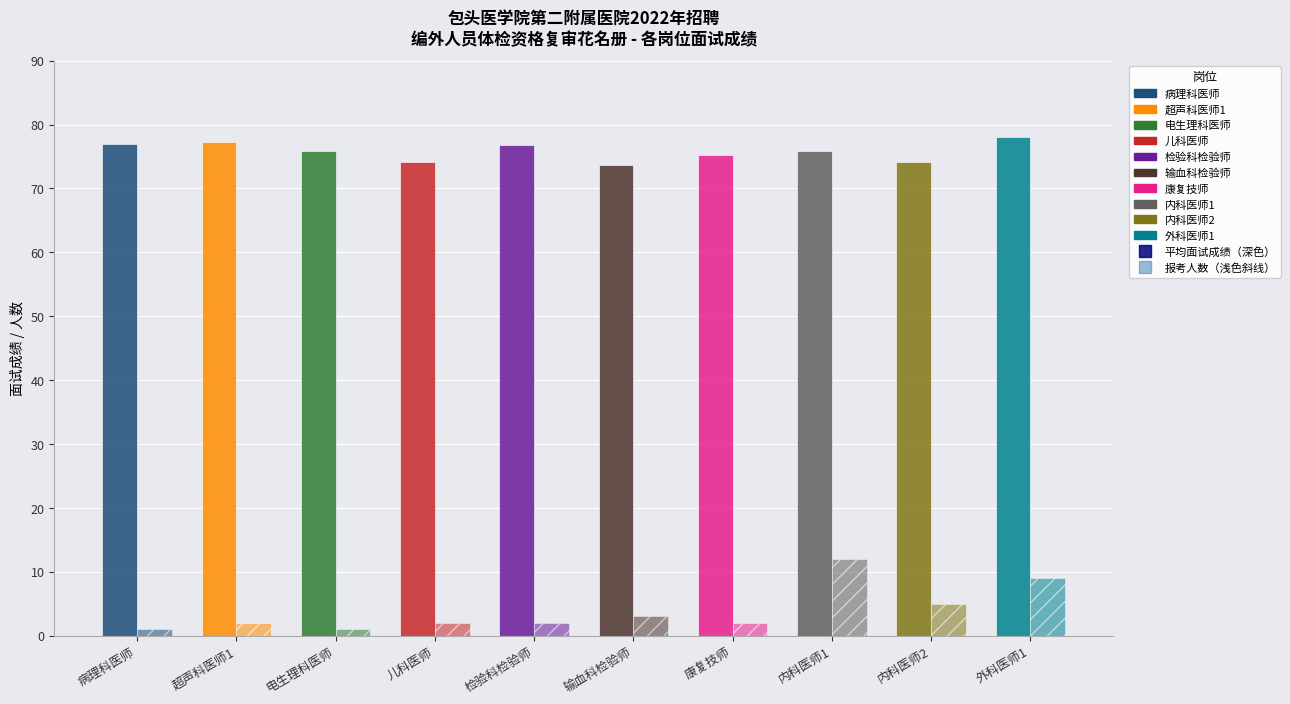

True or false: 报考人数 has a value of 0.3 at 病理科医师.

False